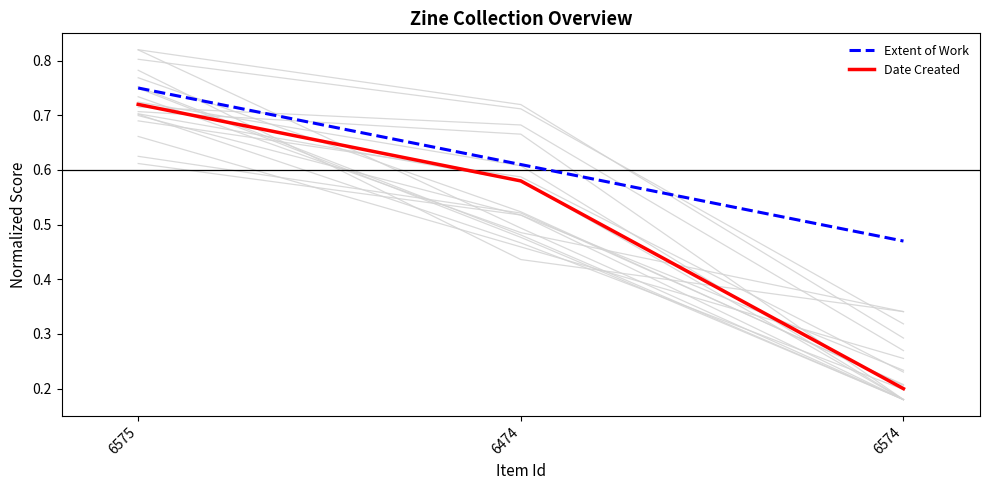

What is the difference between the highest and lowest values at 6574?

0.3